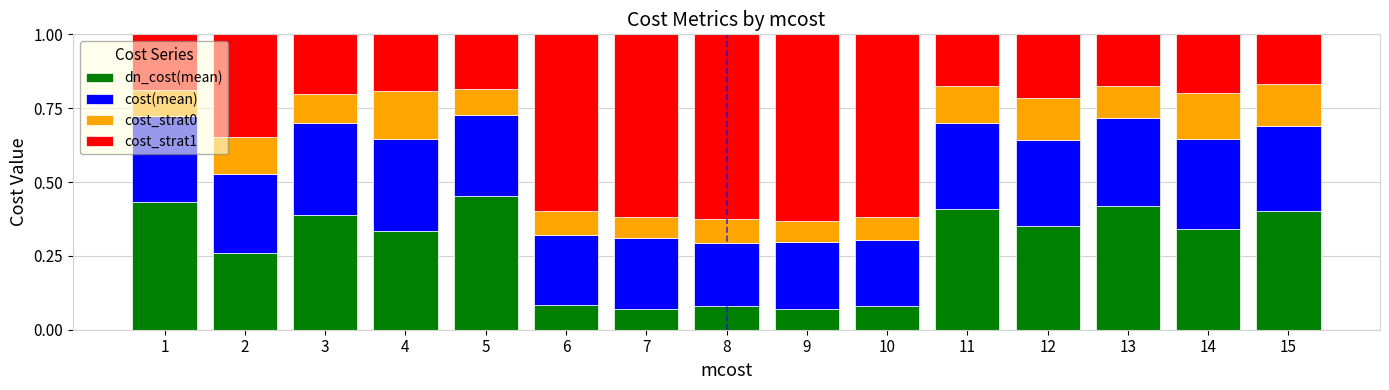

True or false: cost_strat1 has a value of 0.9 at 10.

False